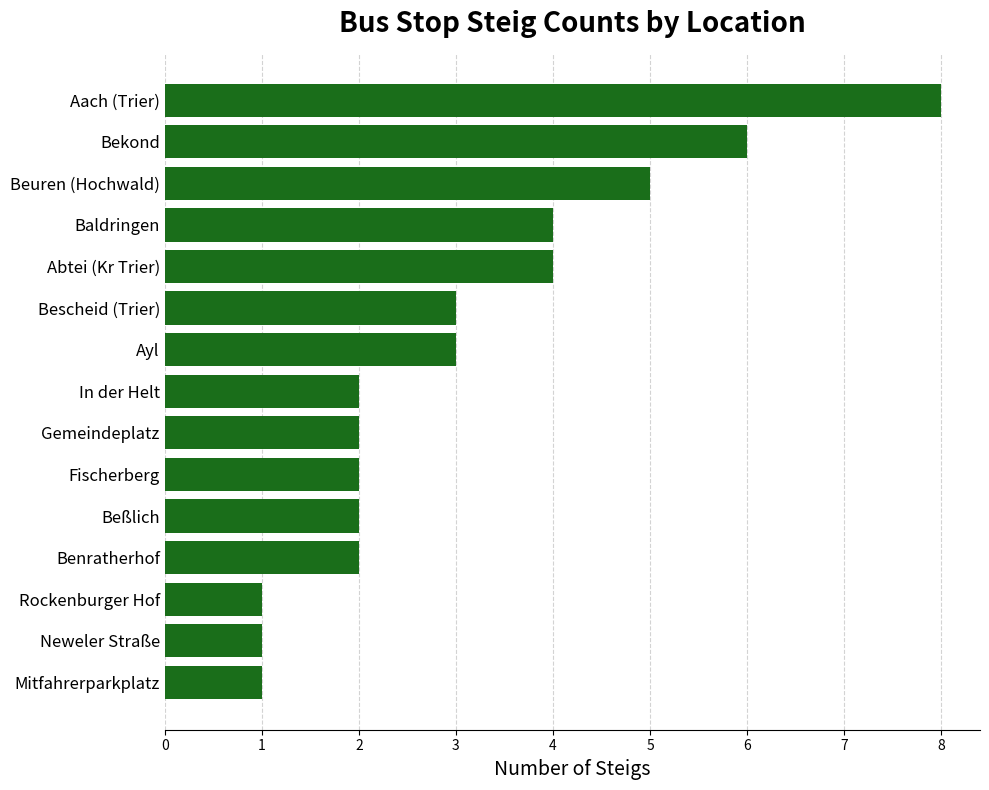

Does the chart contain any negative values?

No